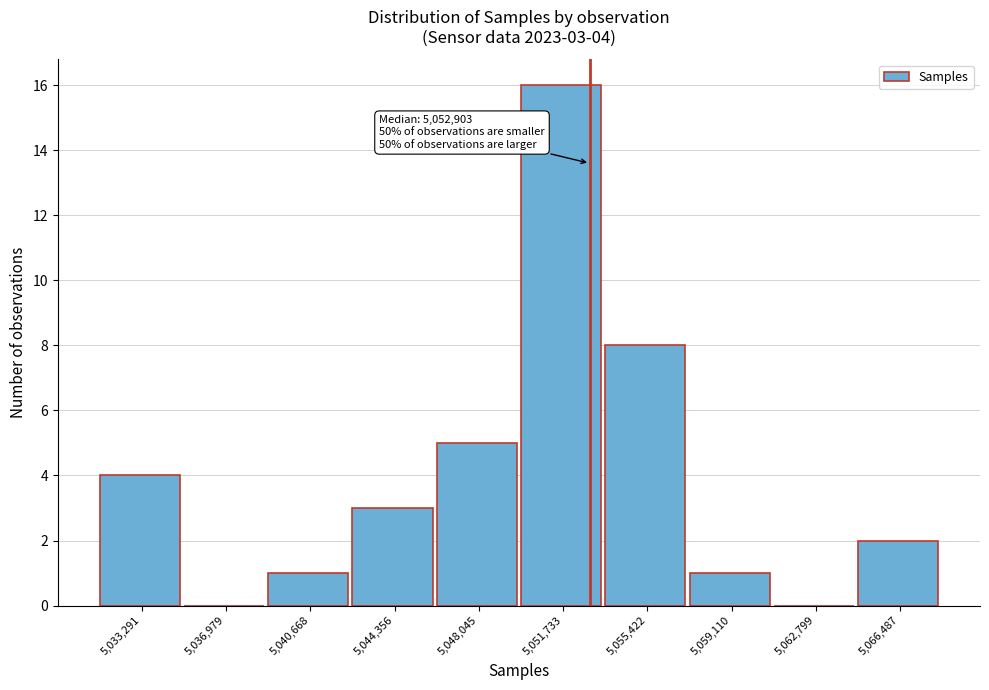

Which range on the x-axis has the tallest bar?

5050000 to 5053500